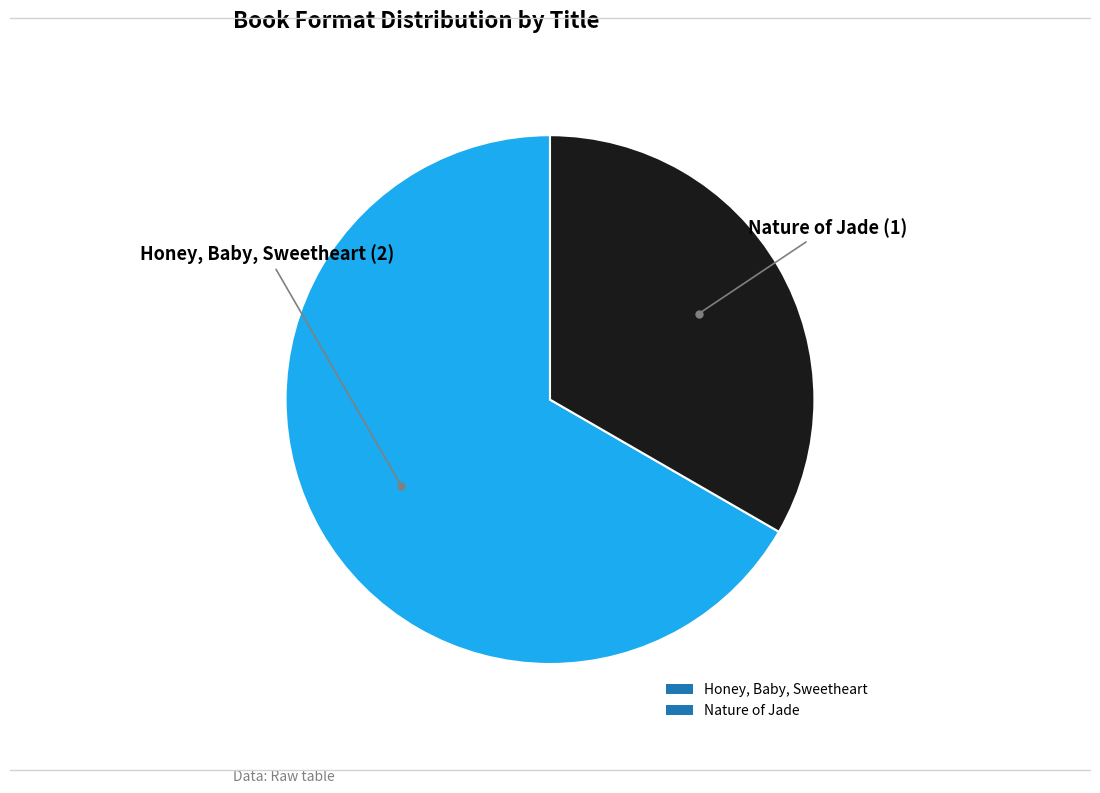

Do Nature of Jade and Honey, Baby, Sweetheart together represent more than half of the pie?

Yes